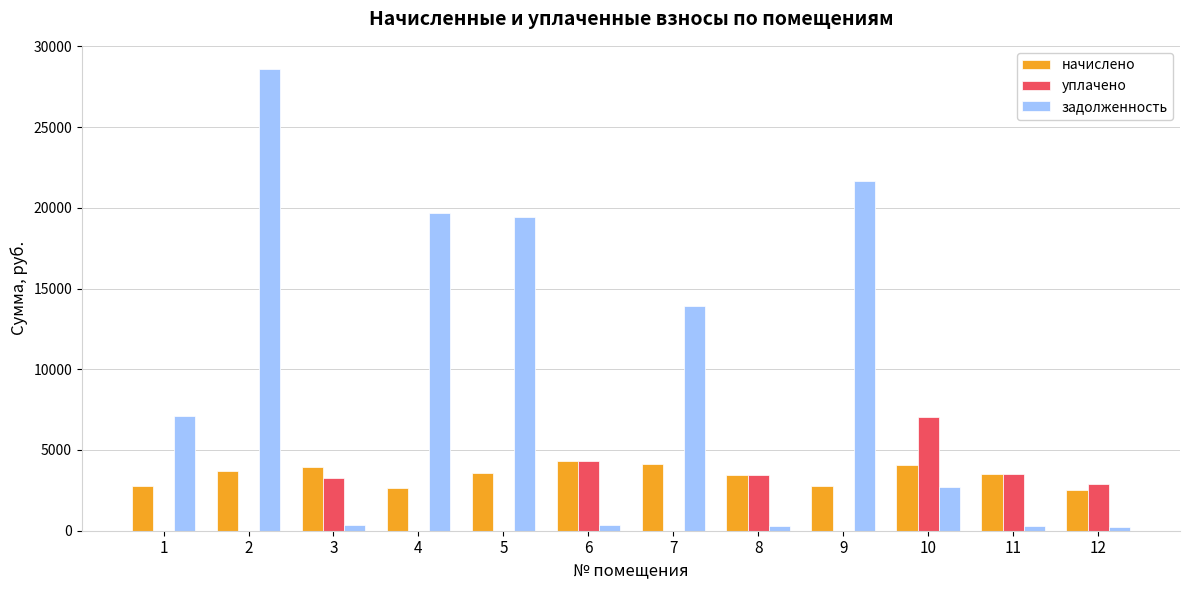

Does the chart contain stacked bars?

No